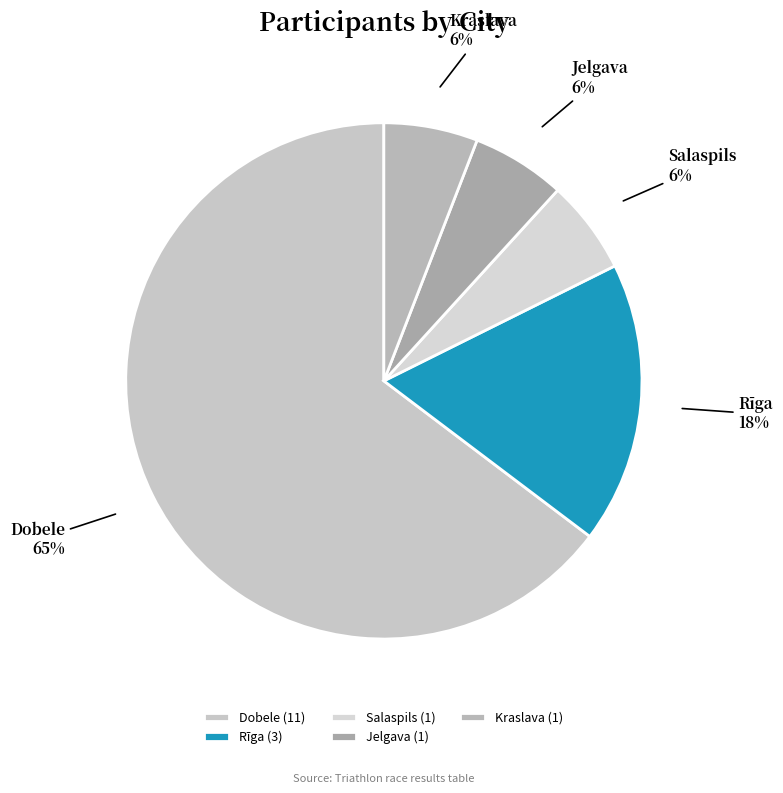

Do Rīga and Salaspils together represent more than half of the pie?

No